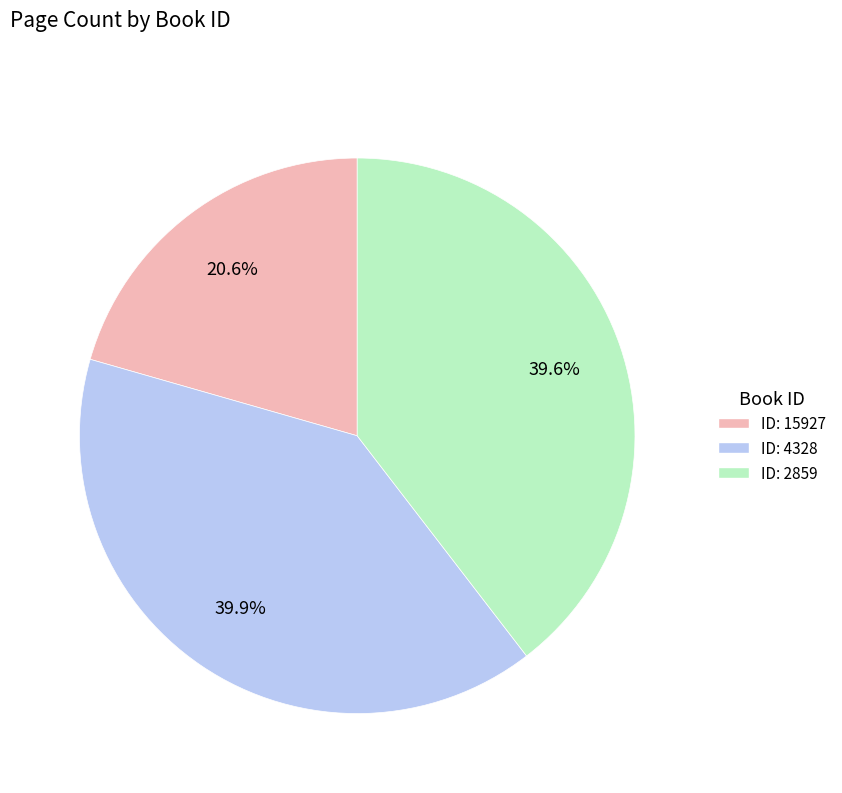

Count the number of slices in the pie.

3